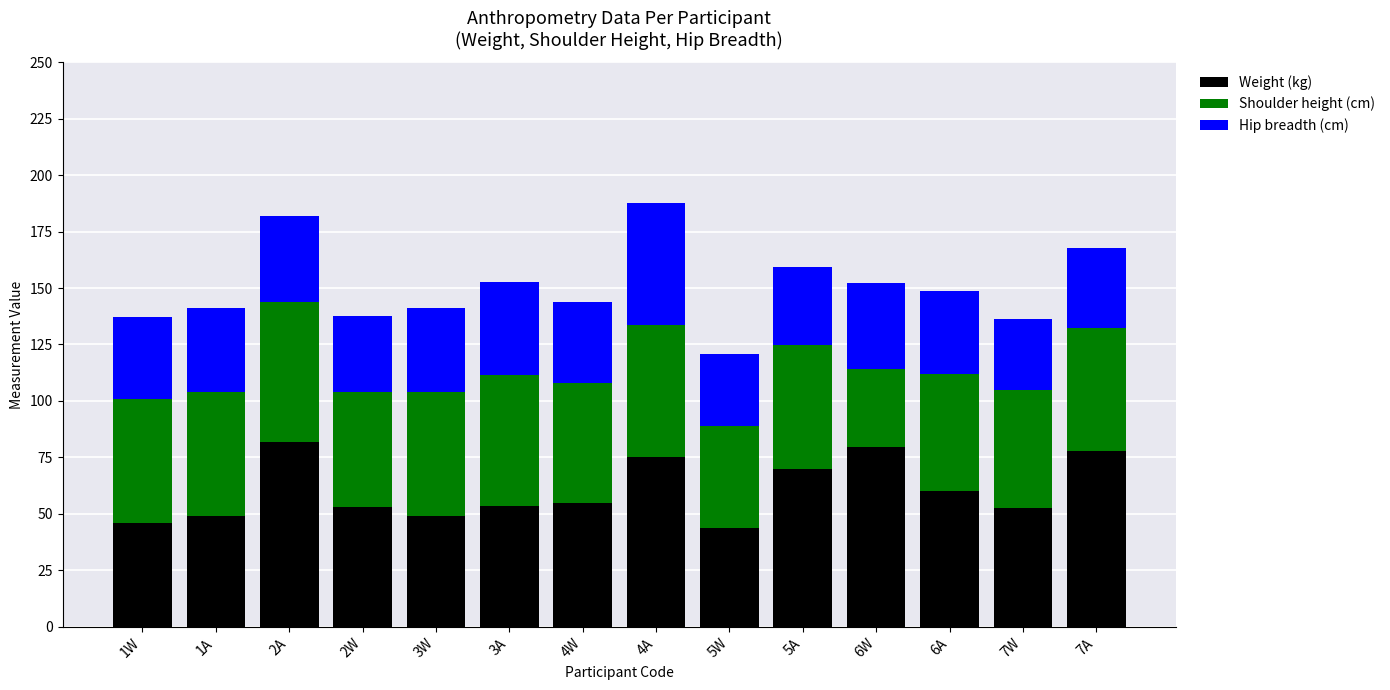

The value of Weight (kg) at 6W is 79.5. True or false?

True